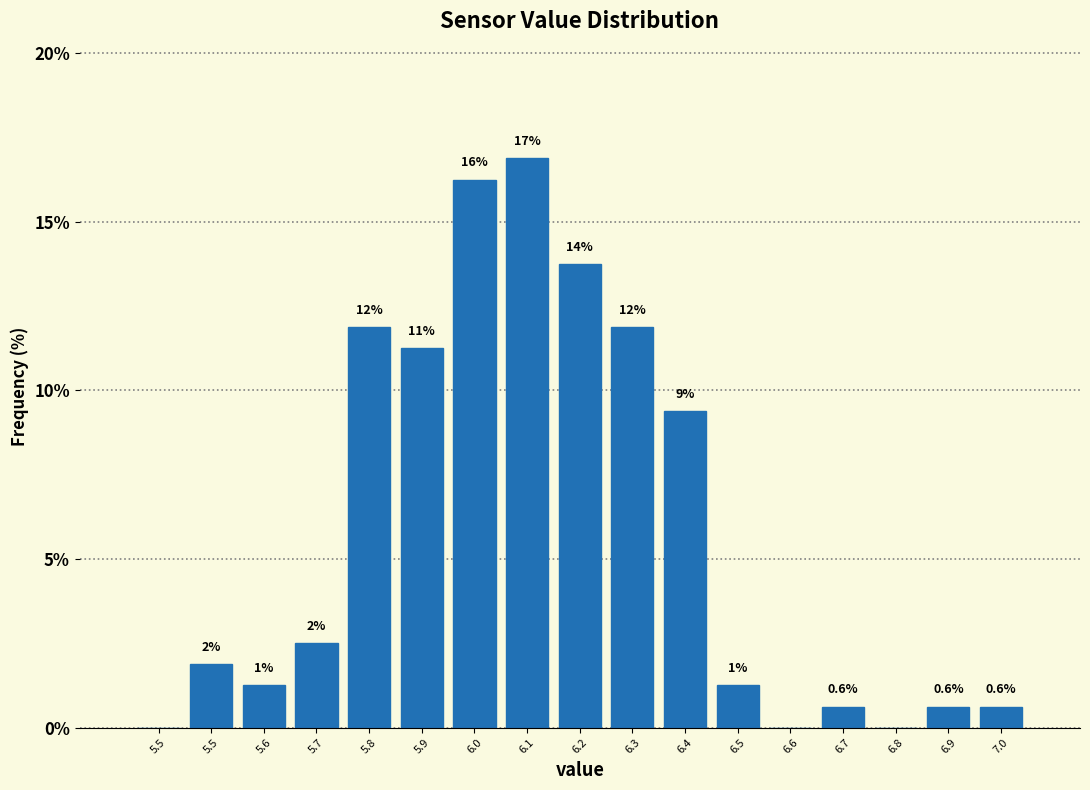

Are the bars horizontal?

No